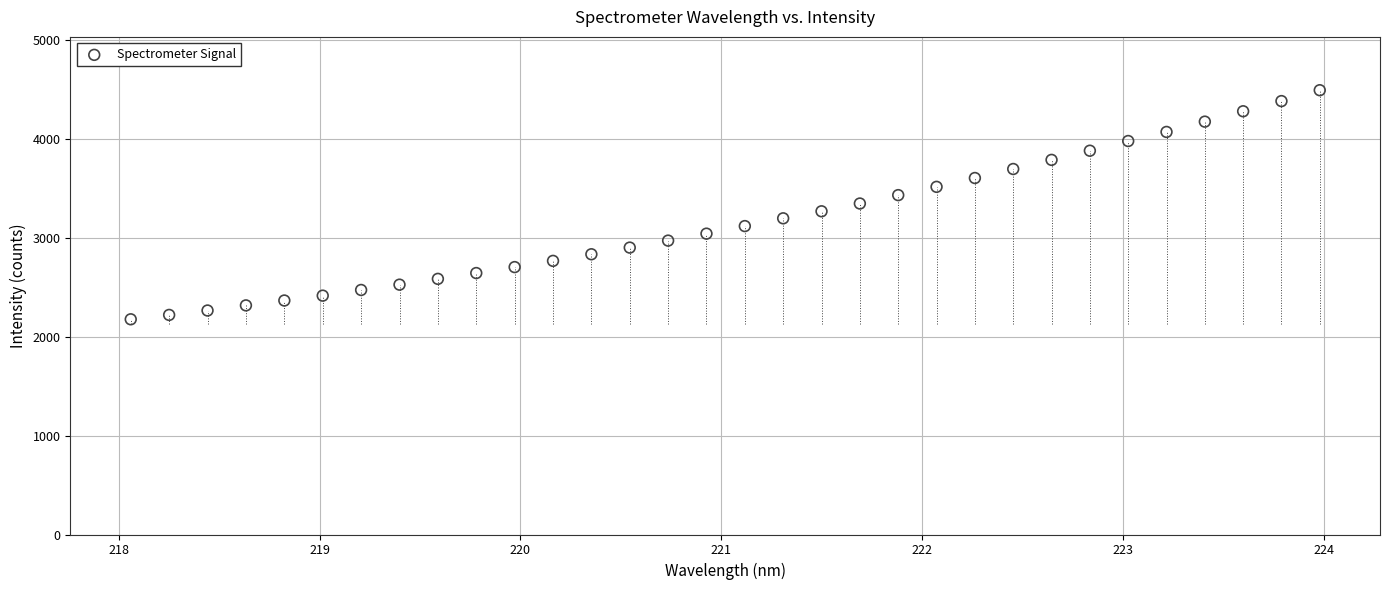

What is the range of Y values (max minus min)?

2316.2